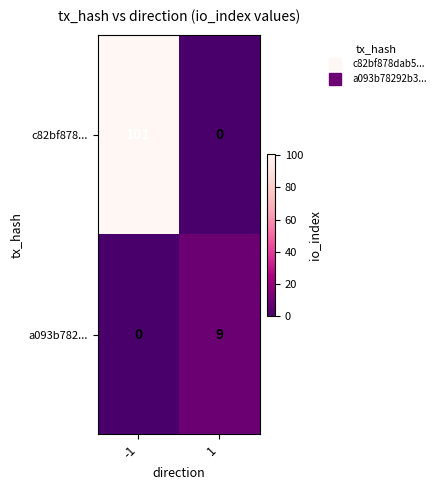

How many distinct data groups are displayed?

2